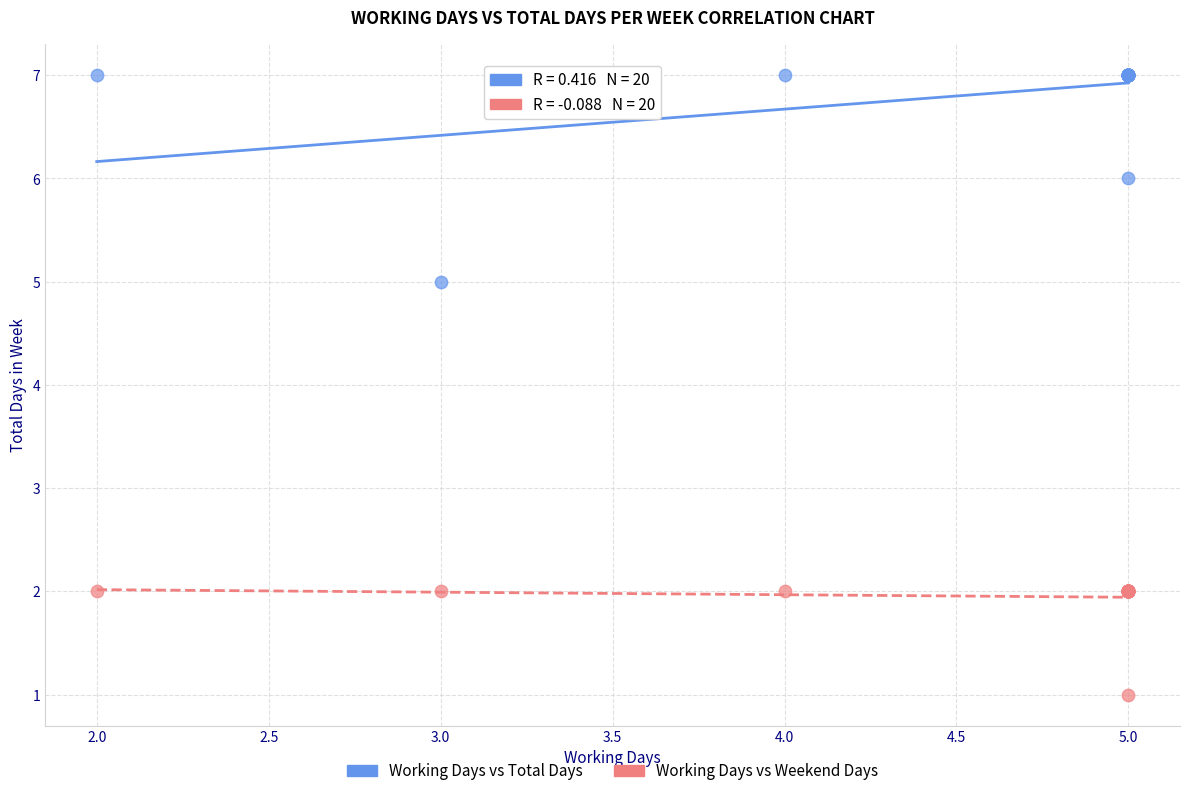

Which series reaches the maximum Y coordinate?

Working Days vs Total Days